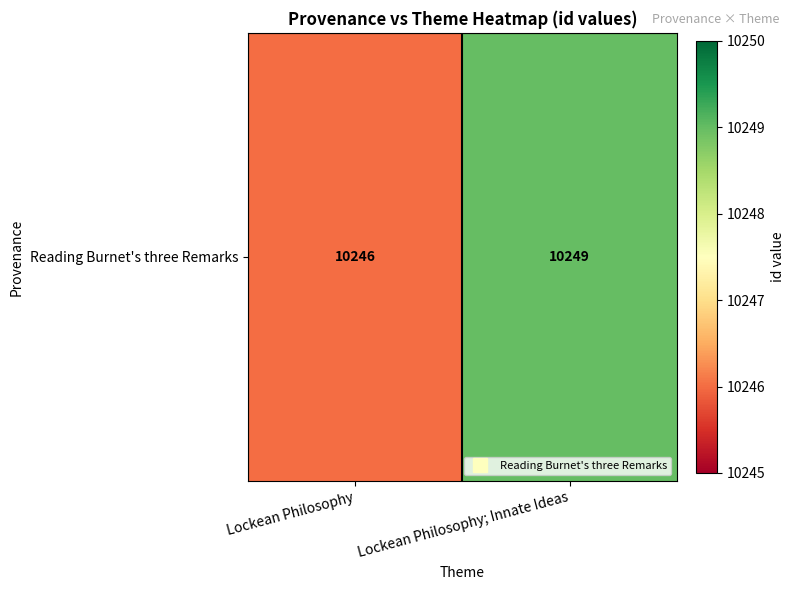

The chart shows a value of 10246 at Lockean Philosophy. True or false?

True